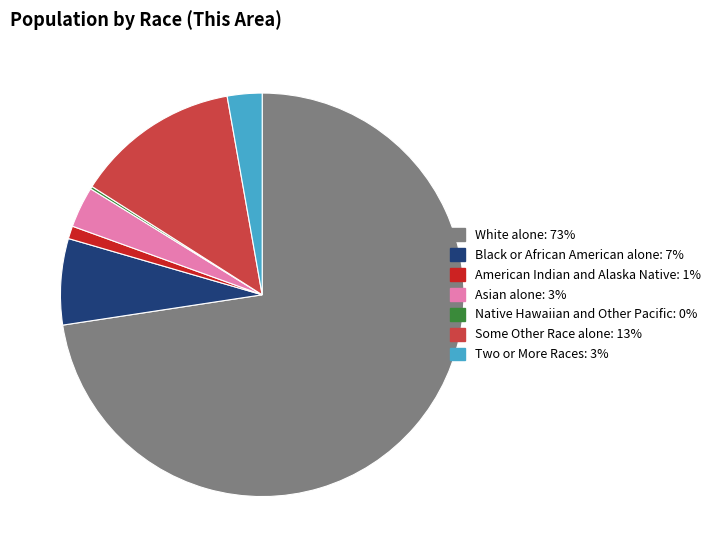

True or false: White alone: 73% accounts for 58% of the total.

False